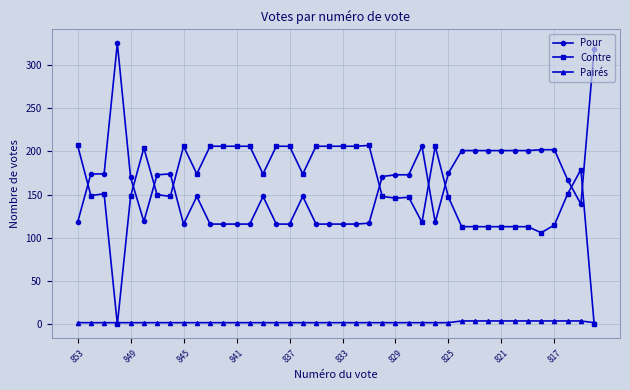

Does the chart have visible grid lines?

Yes